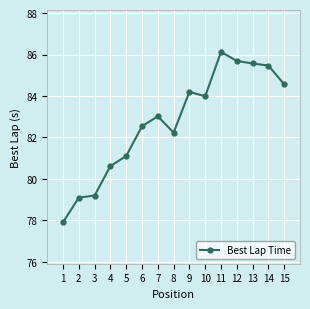

Is it true that the value at 3 is 79.2?

True